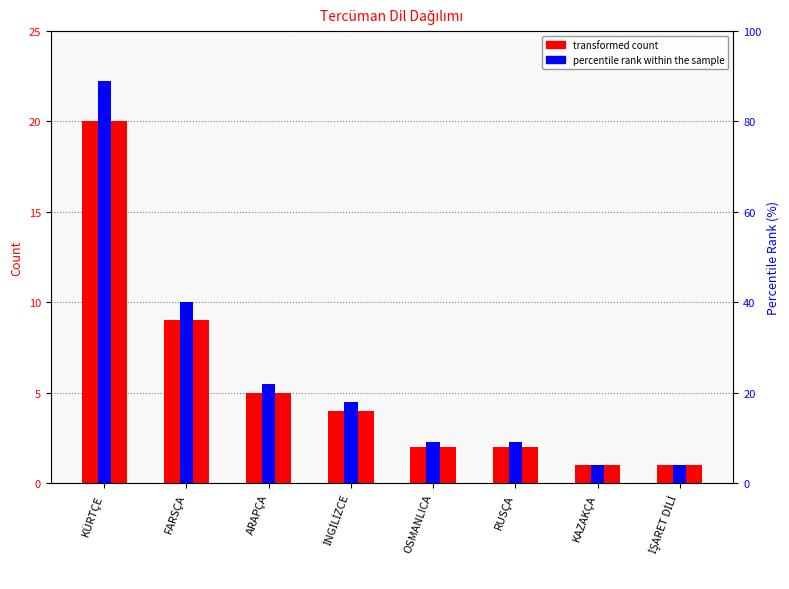

At which category does the chart reach its minimum across all series?

KAZAKÇA